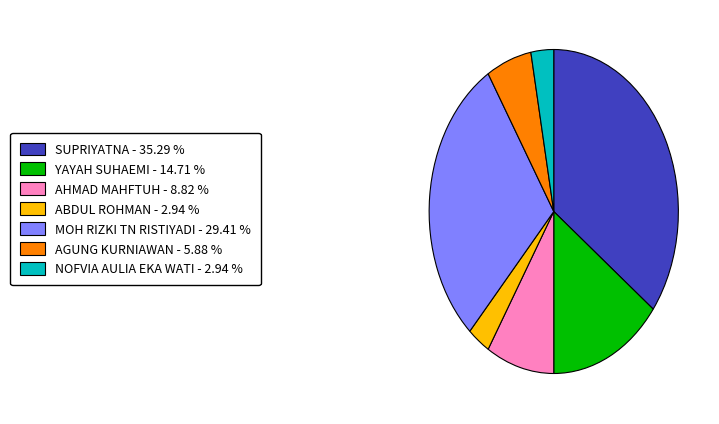

Between YAYAH SUHAEMI - 14.71 % and ABDUL ROHMAN - 2.94 %, which is larger?

YAYAH SUHAEMI - 14.71 %